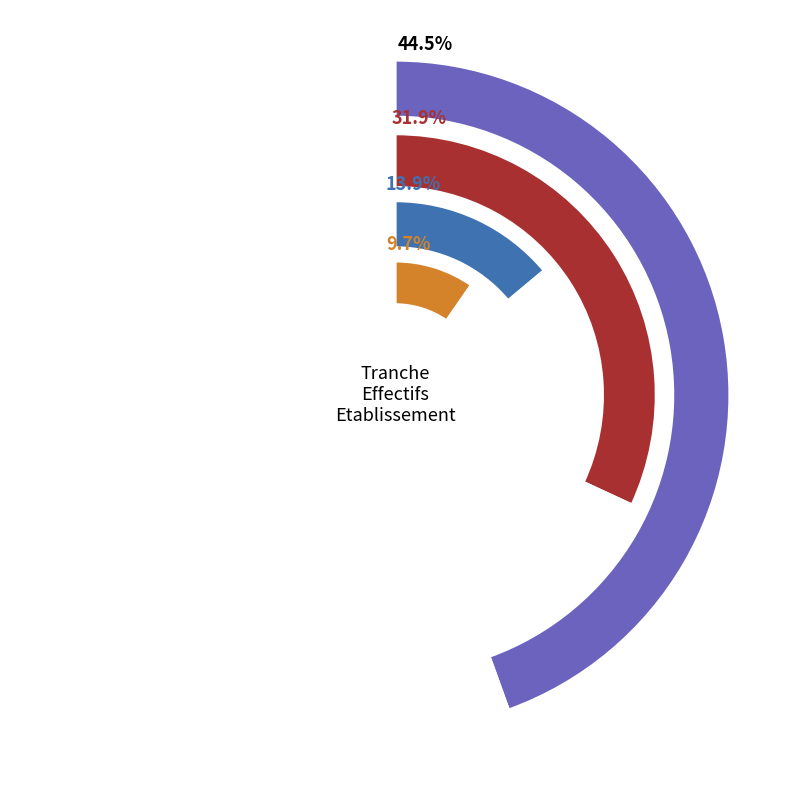

Is there a majority slice in this chart?

No